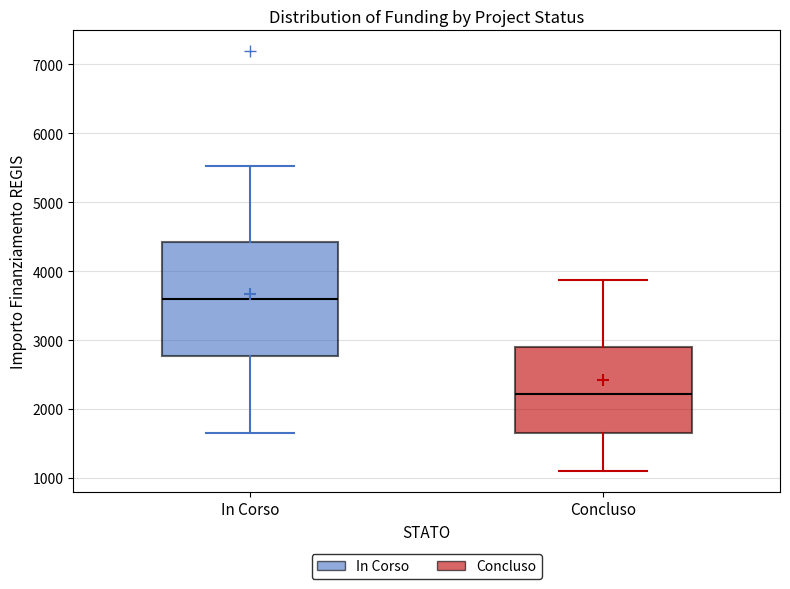

Reading left to right, read every box against the y-axis: the position of its median line, the range the box covers, and the ends of its whiskers. The values are not printed on the chart, so give them approximately, as read against the axis.

In Corso: median 3600, box 2800 to 4400, whiskers 1700 to 5500
Concluso: median 2200, box 1700 to 2900, whiskers 1100 to 3900